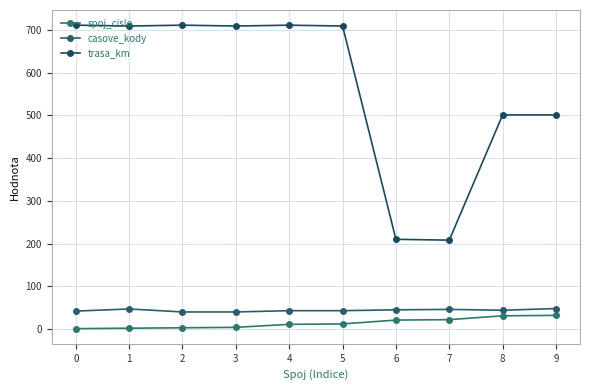

True or false: spoj_cislo and casove_kody intersect in this chart.

False